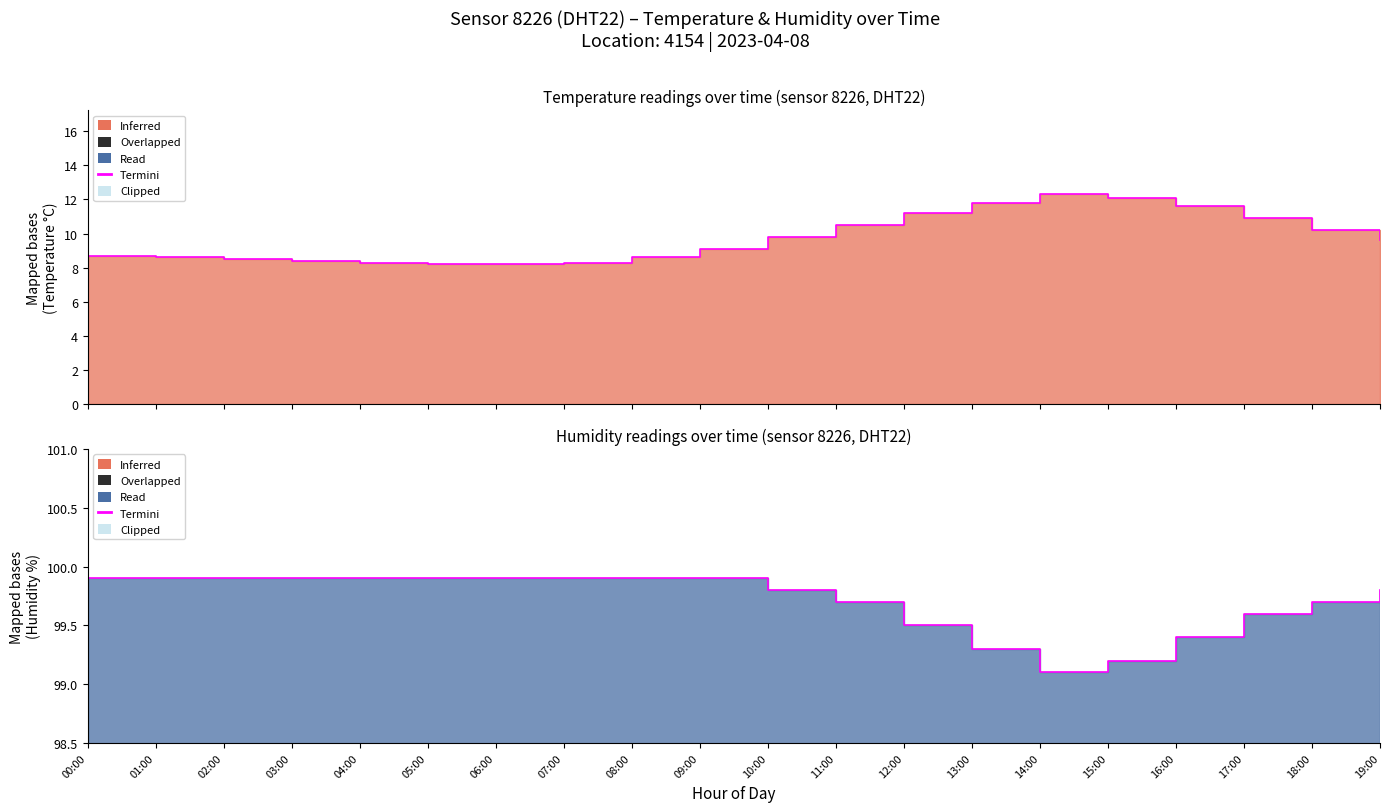

Count the number of data series in this chart.

2